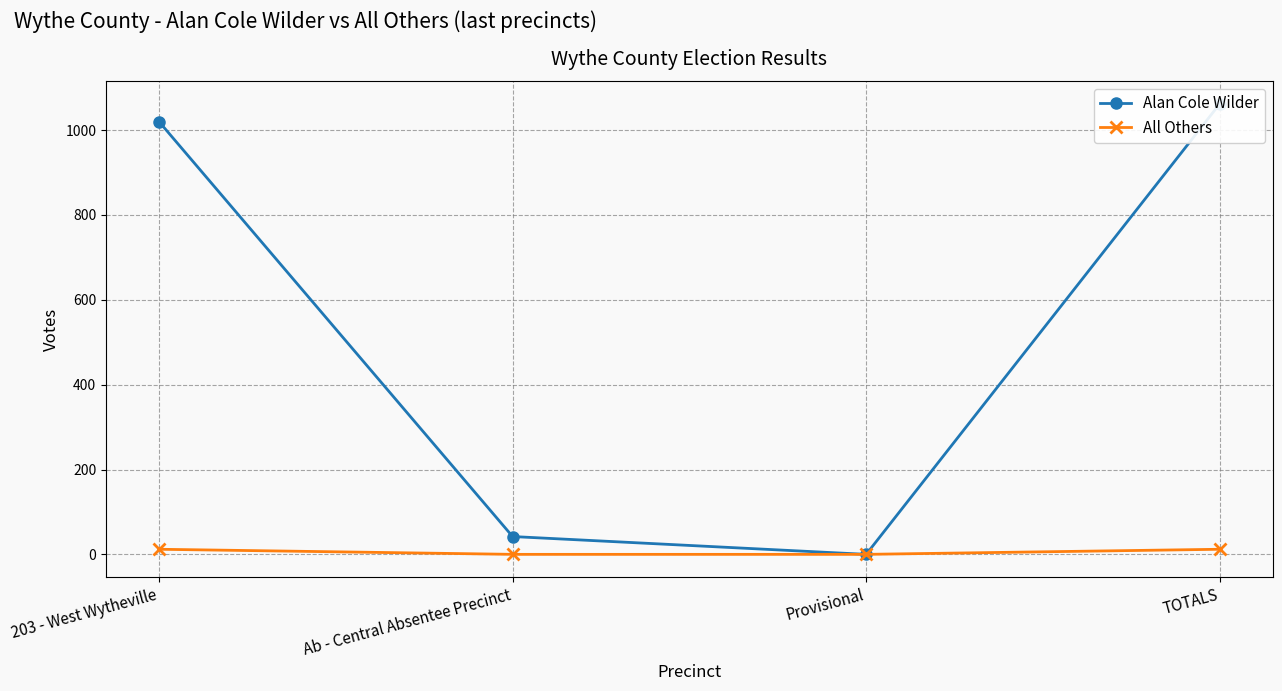

What position from the right is Ab - Central Absentee Precinct?

3